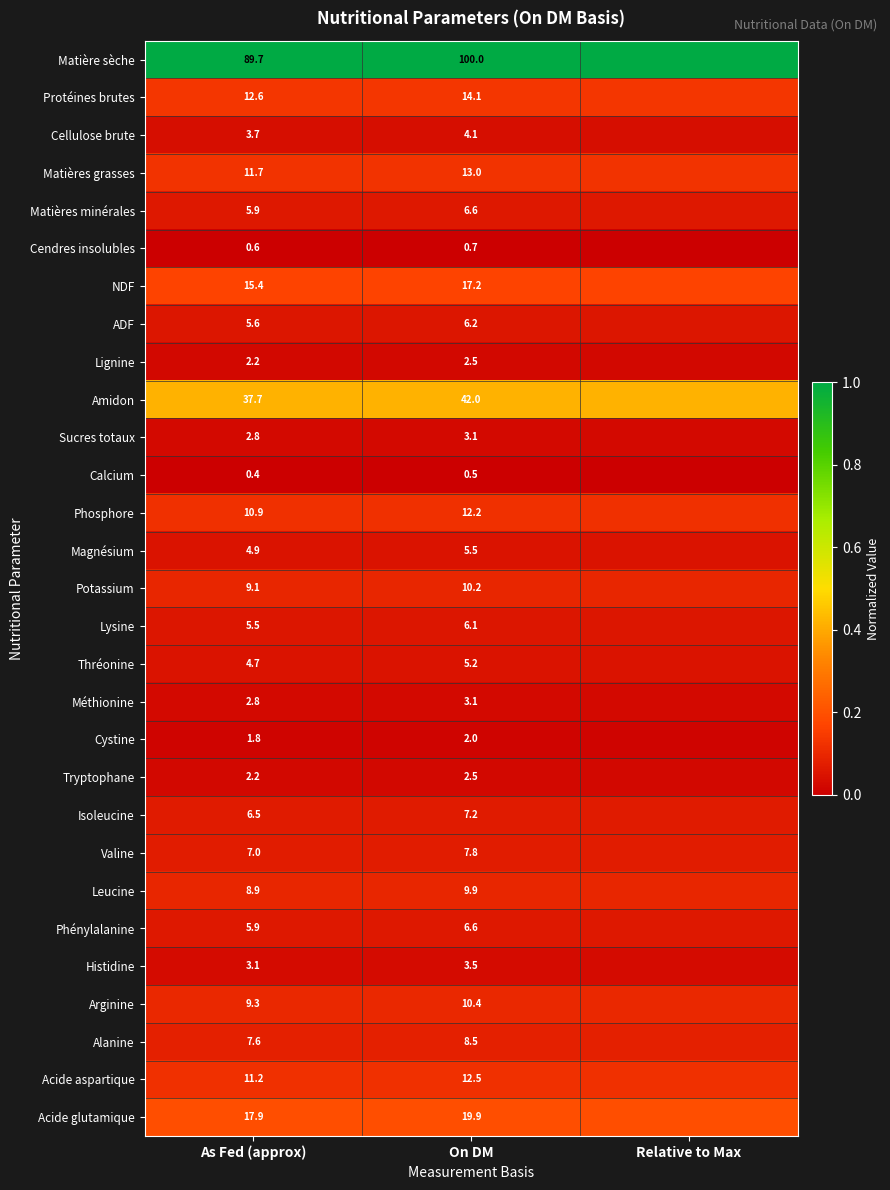

Which category has the lowest value across all series?

As Fed (approx)